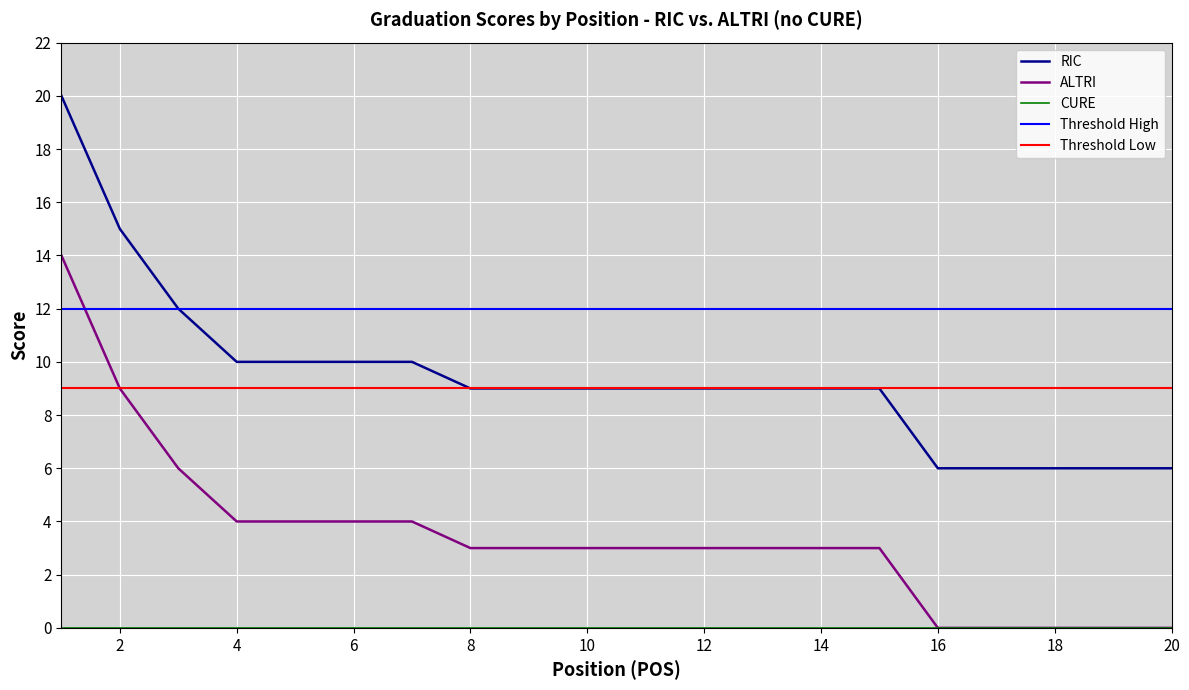

At which label does ALTRI reach its minimum?

16